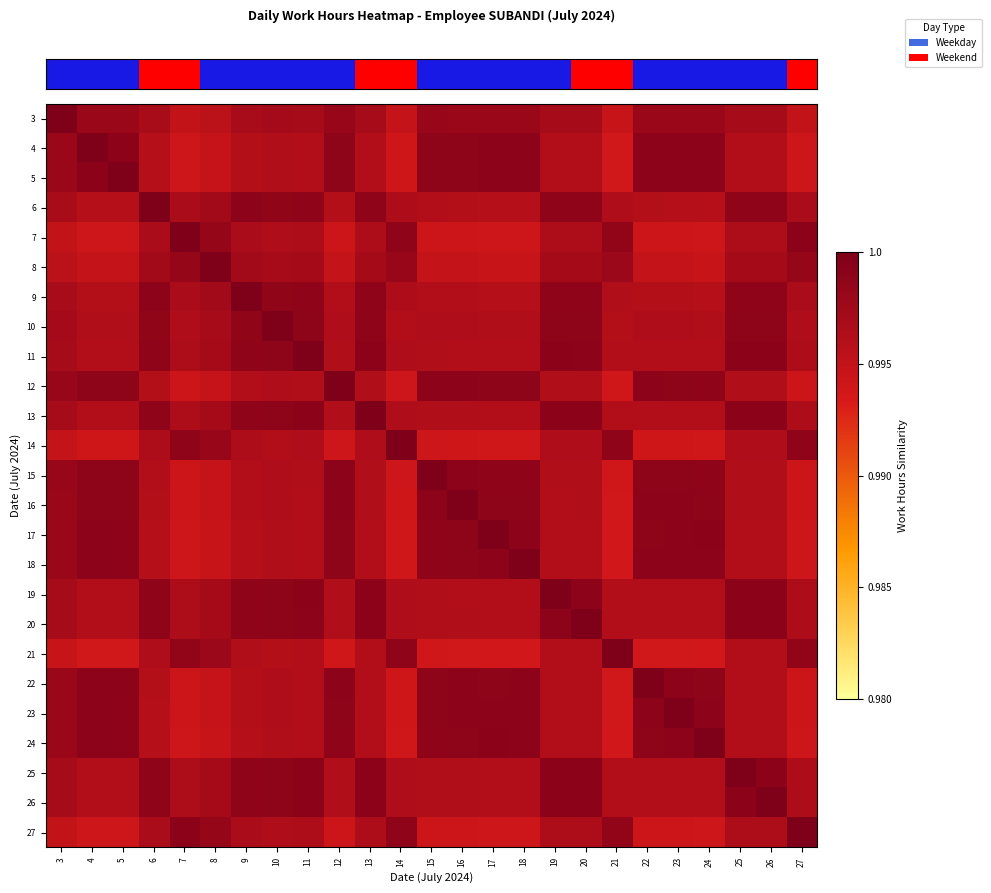

Between 10 and 22, which is larger?

22